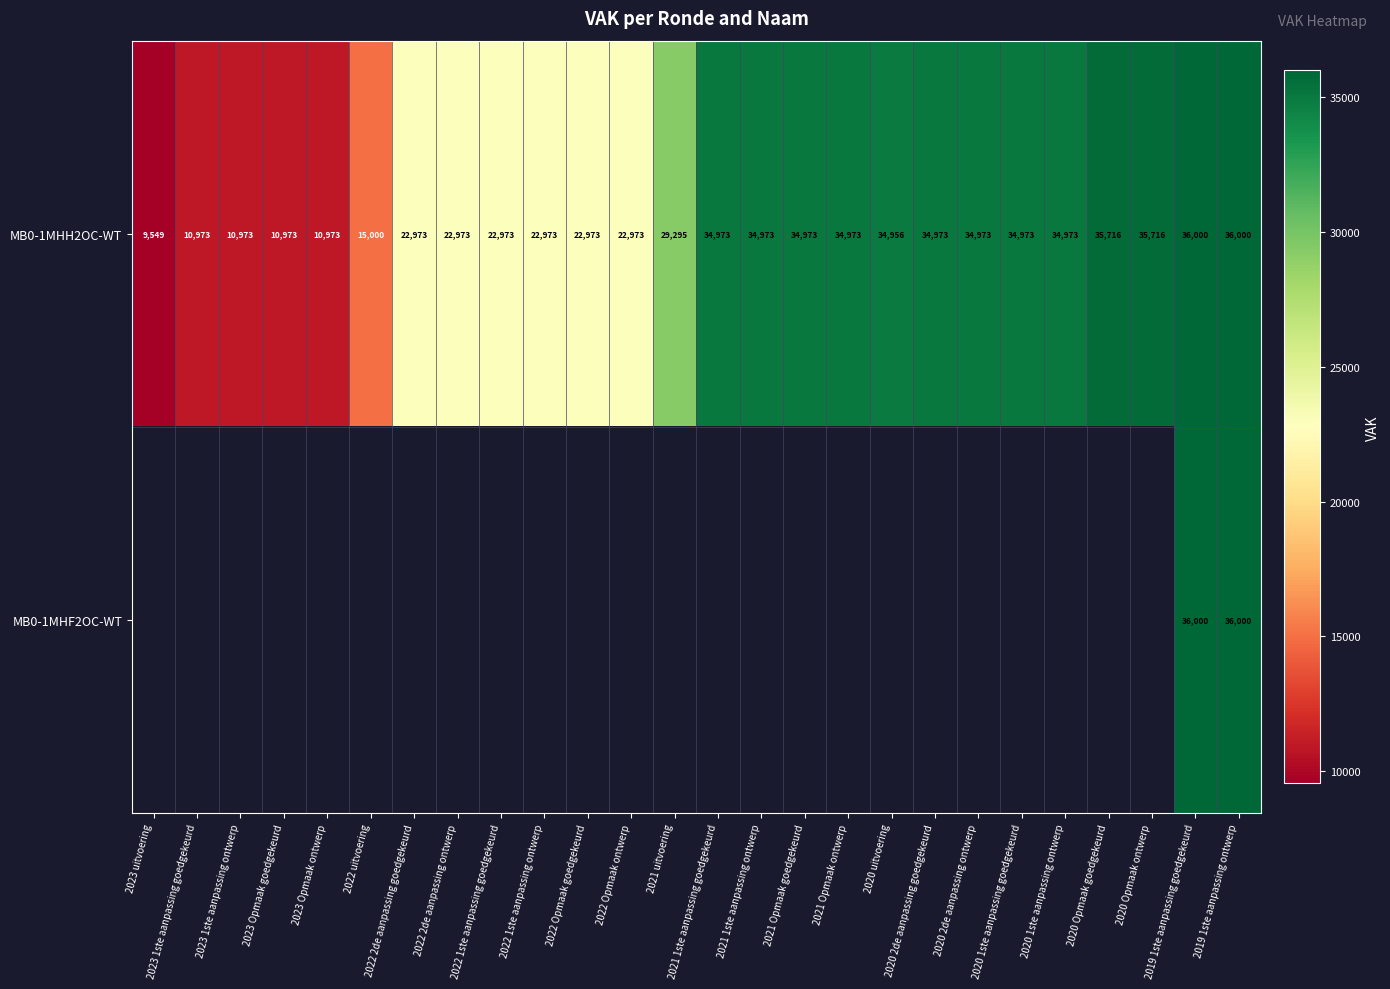

At which label does MB0-1MHH2OC-WT first exceed 34956?

2021 1ste aanpassing goedgekeurd